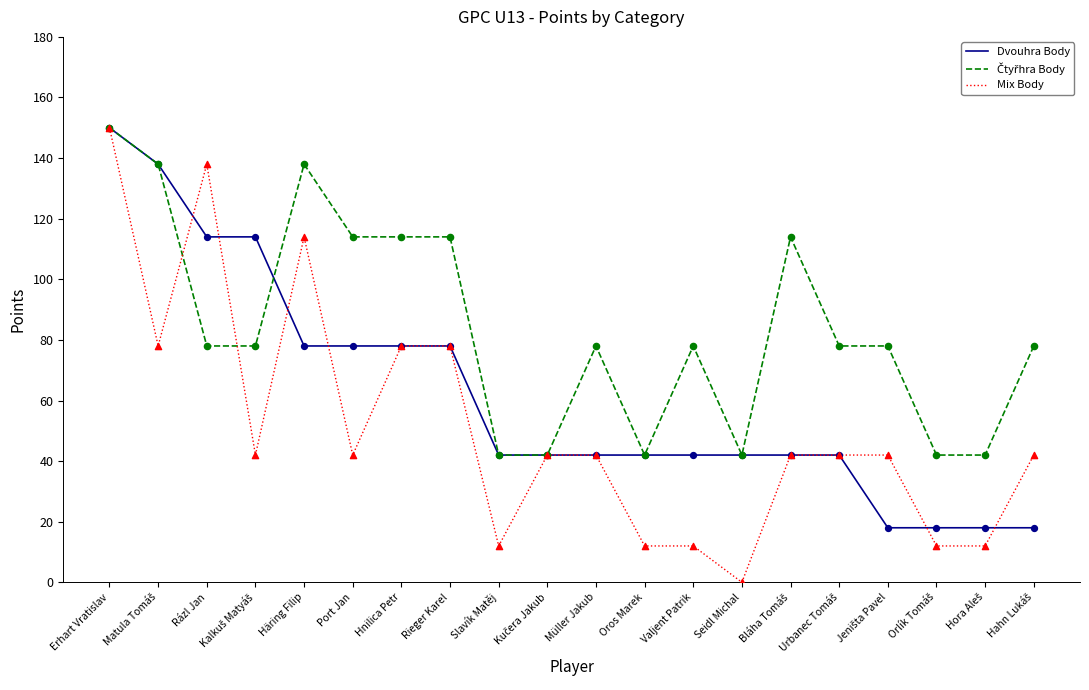

What is the difference between the highest and lowest values at Valjent Patrik?

66